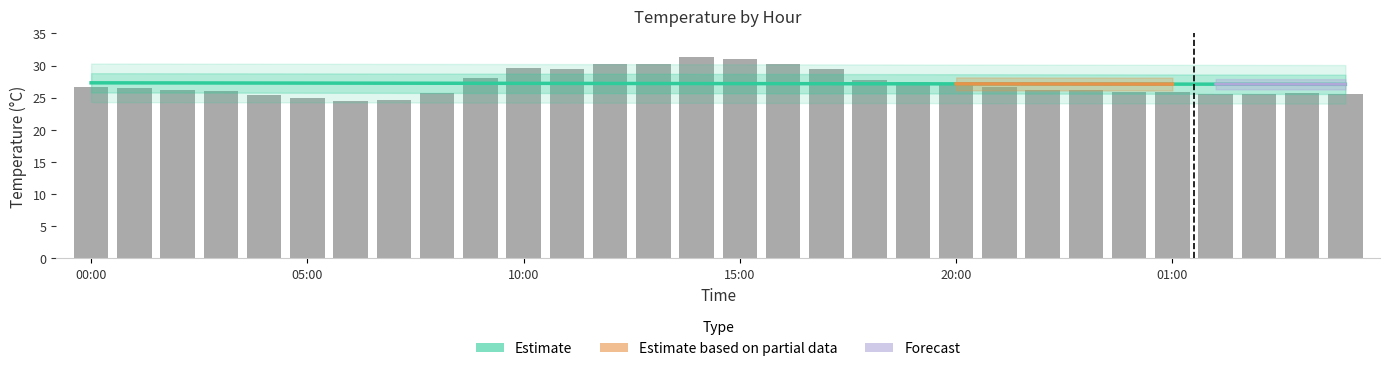

Where does the data first go above 26?

00:00